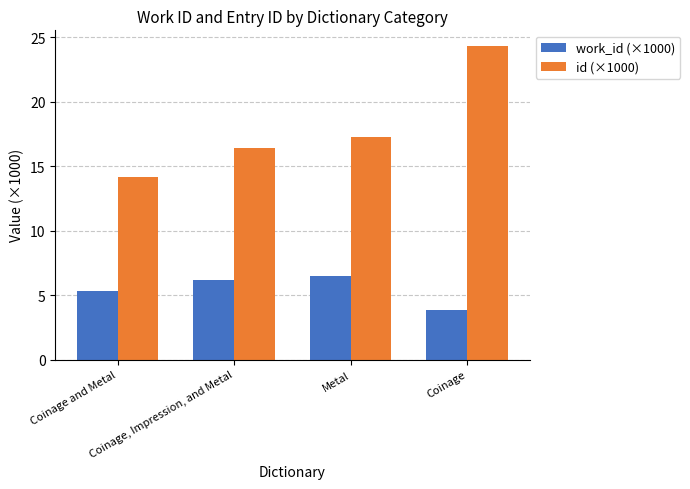

Which series has the largest range (max minus min)?

id (×1000)